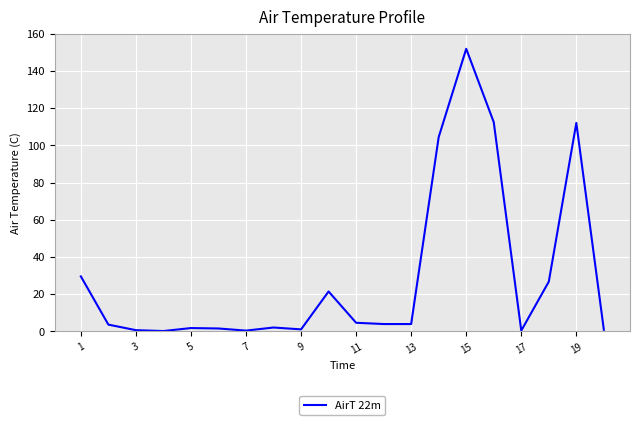

What is the difference between the maximum and minimum values?

151.8